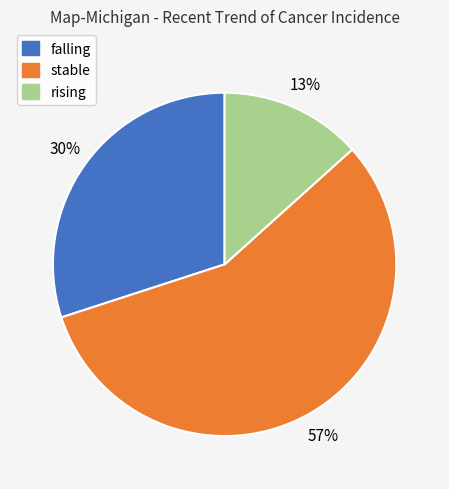

Combined, do stable and falling account for over 50%?

Yes